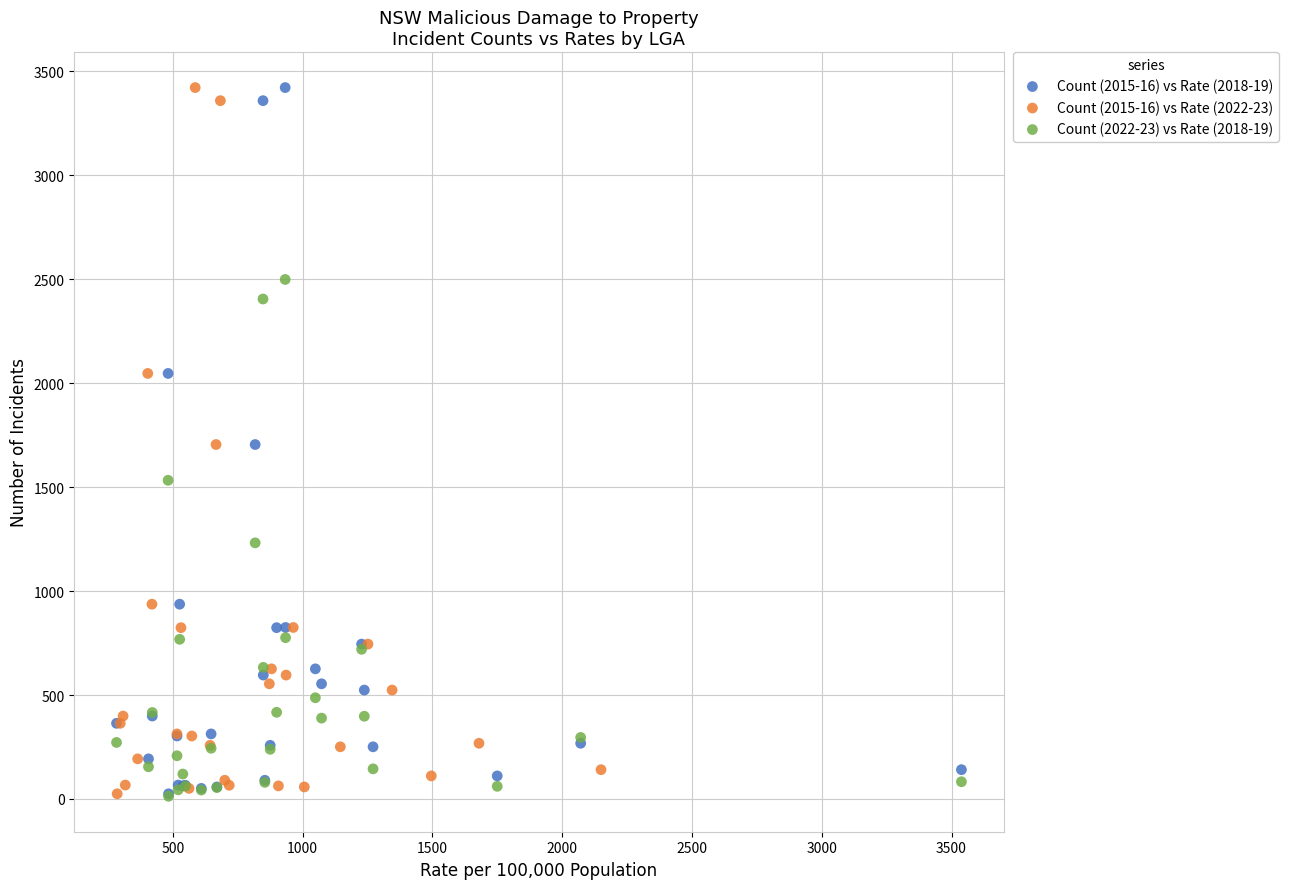

What are all the series names shown in the legend?

Count (2015-16) vs Rate (2018-19), Count (2015-16) vs Rate (2022-23), Count (2022-23) vs Rate (2018-19)